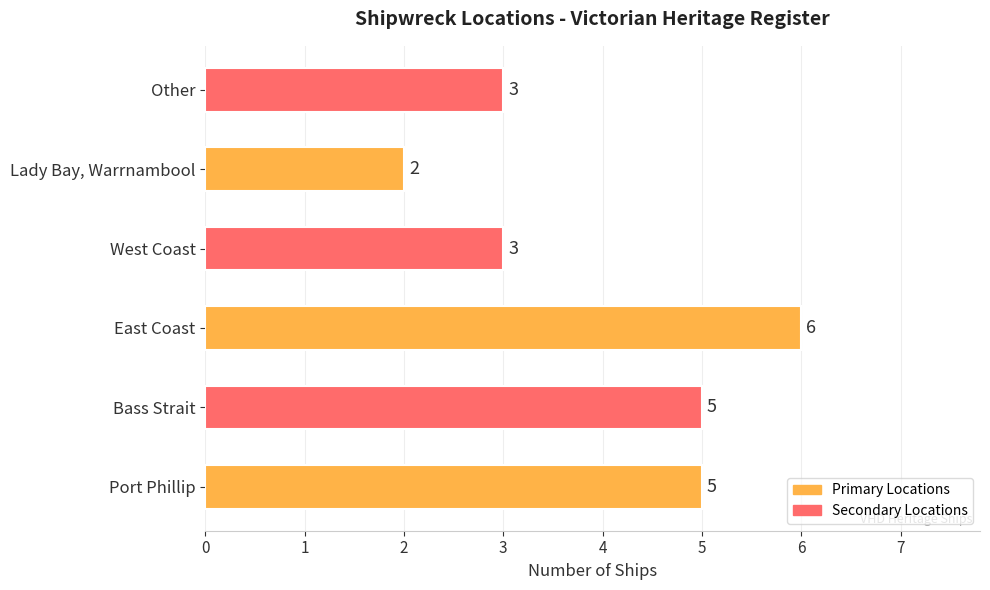

What is the maximum value shown in the chart?

6